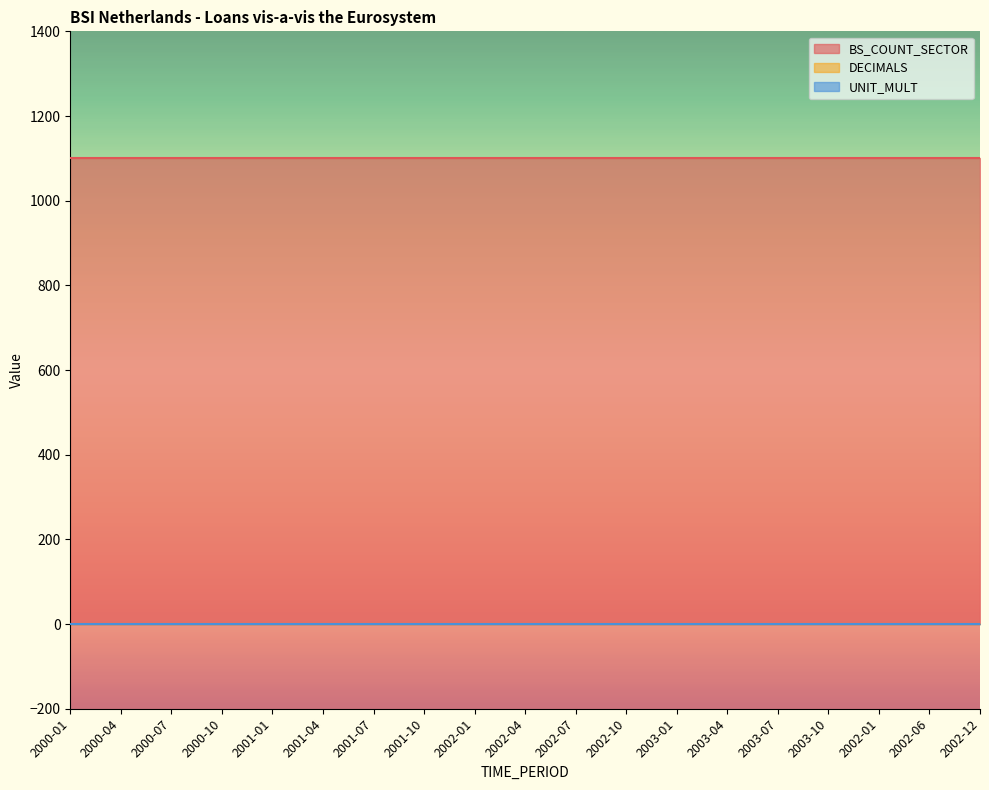

True or false: DECIMALS and UNIT_MULT cross at least once.

False